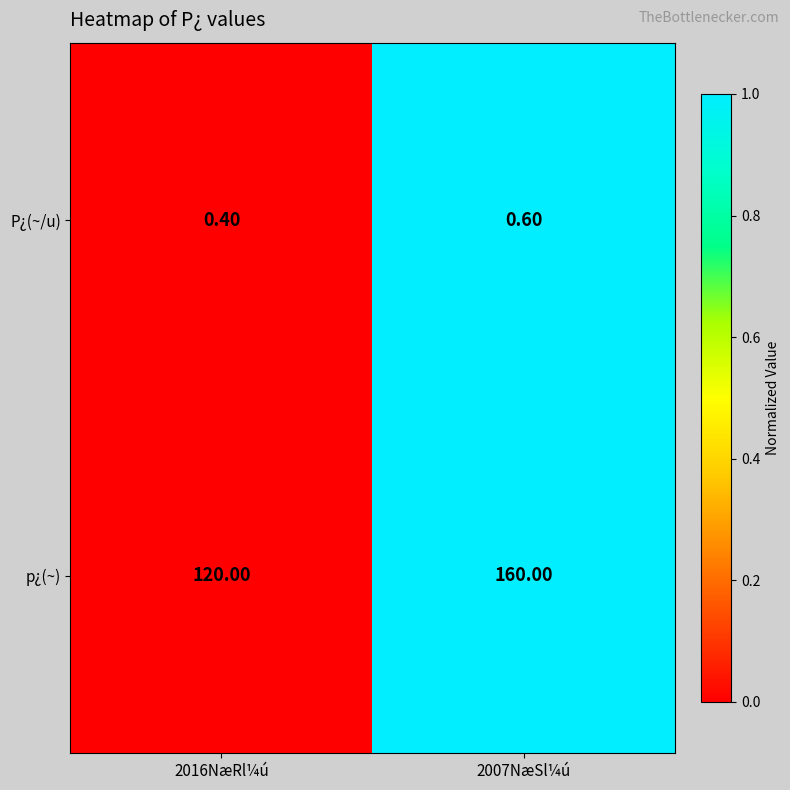

Which series changed the most between 2016NæRl¼ú and 2007NæSl¼ú?

p¿(~)